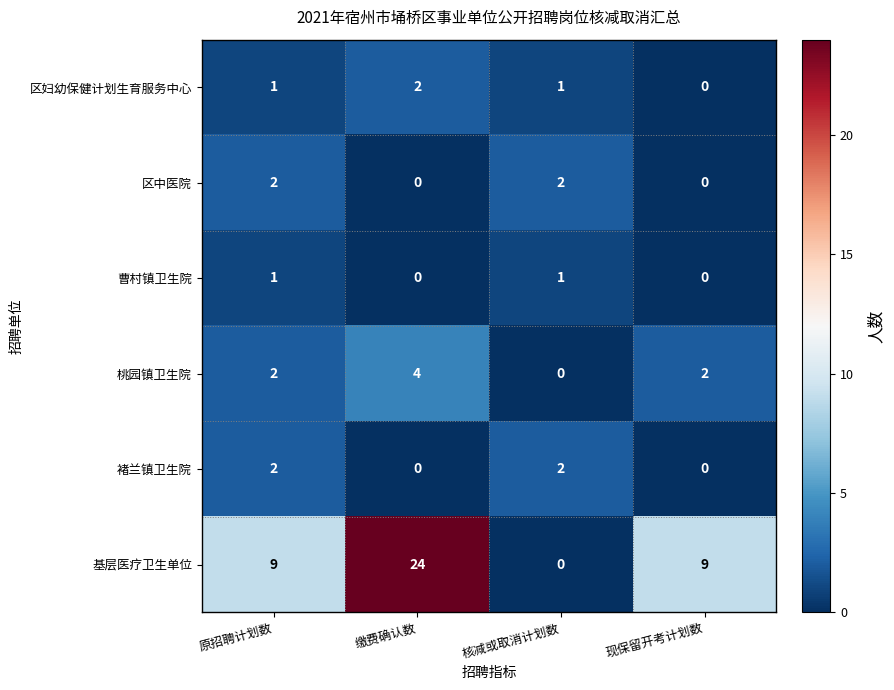

The 桃园镇卫生院 series shows 0 at 核减或取消计划数. True or false?

True